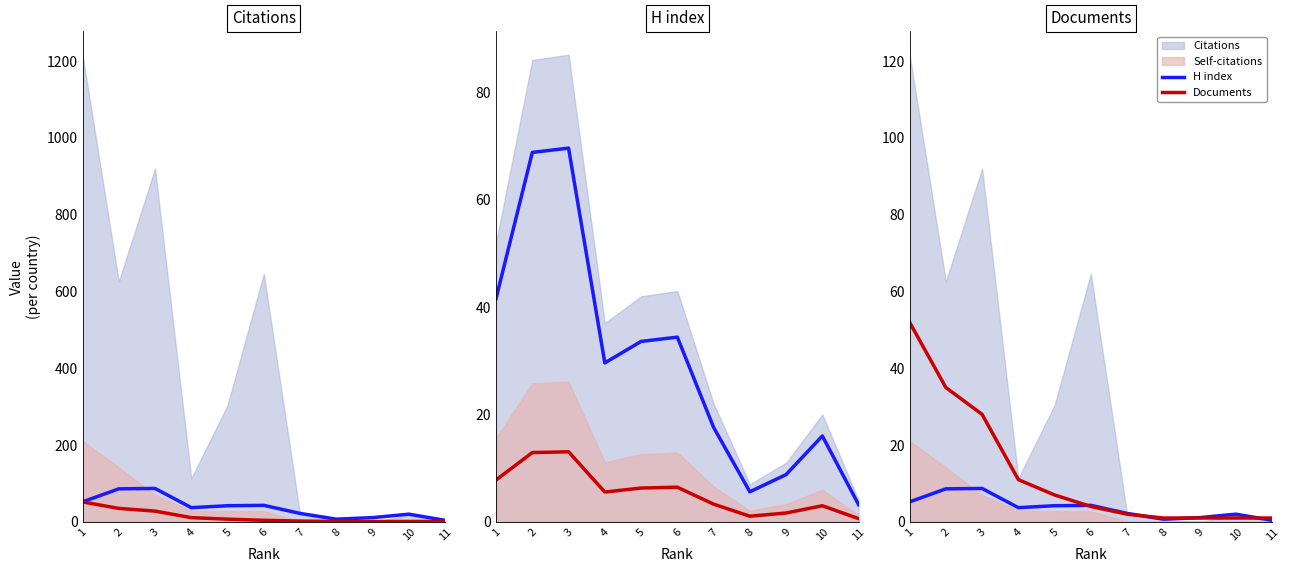

True or false: H index has more than 0 points higher than both neighbors.

True